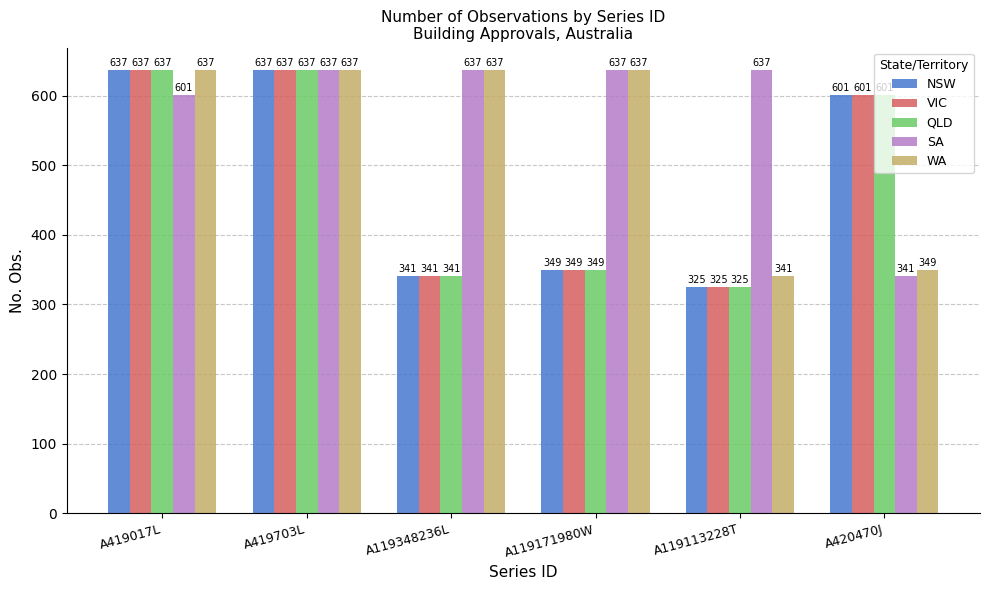

Where is SA nearest to the value 489?

A419017L